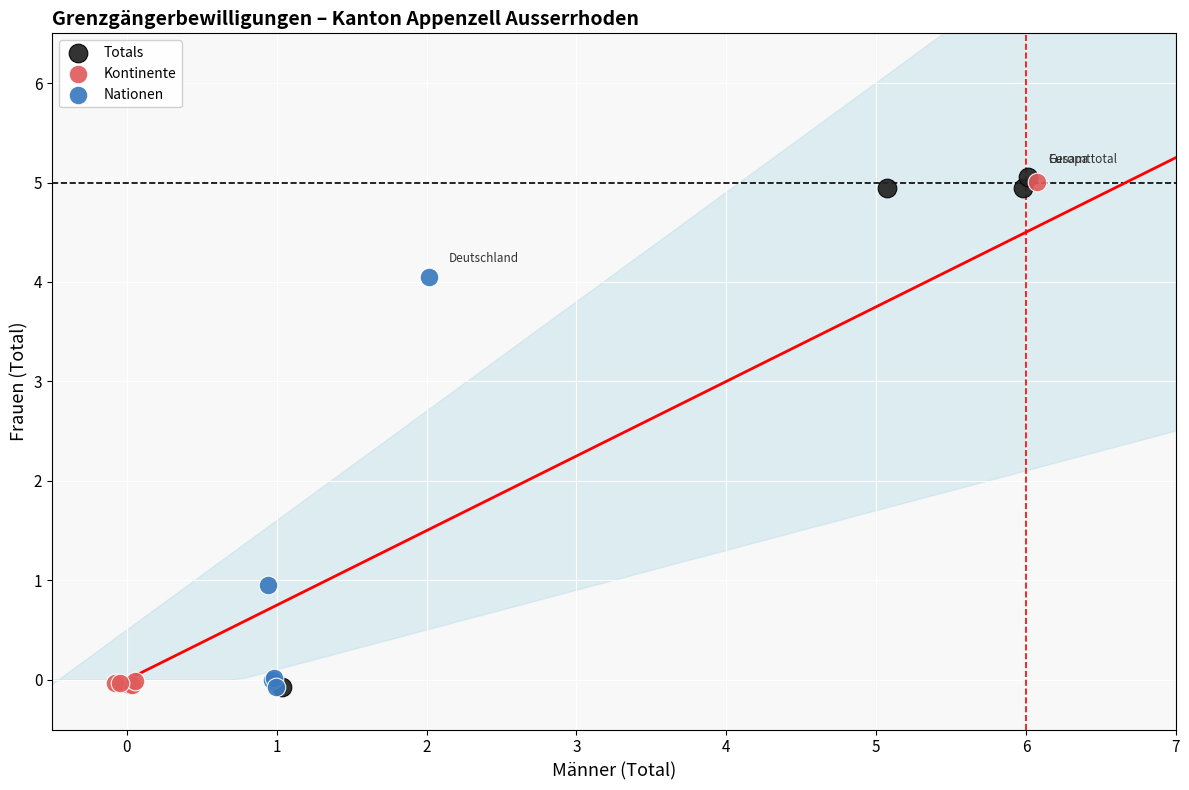

Which series has the largest Y range (max minus min)?

Totals